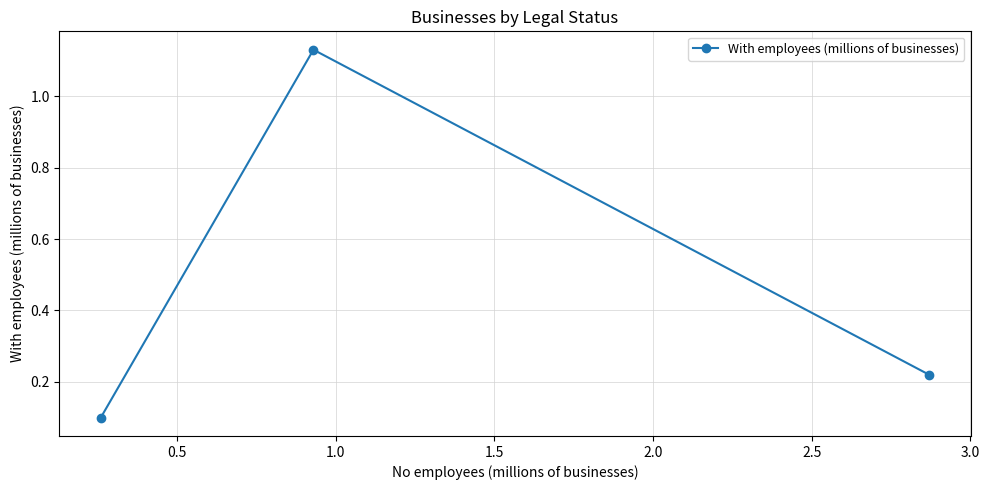

How many lines are shown in the chart?

1